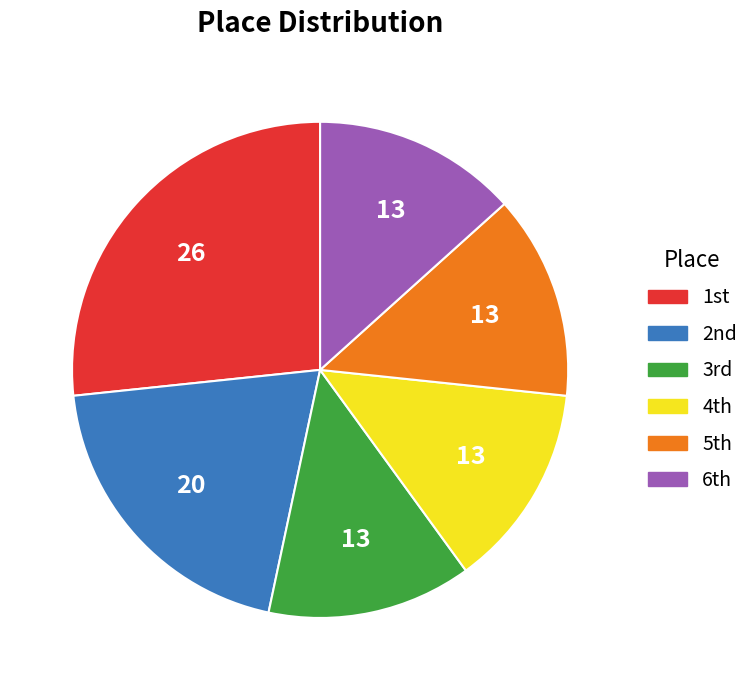

How many slices are in this pie chart?

6